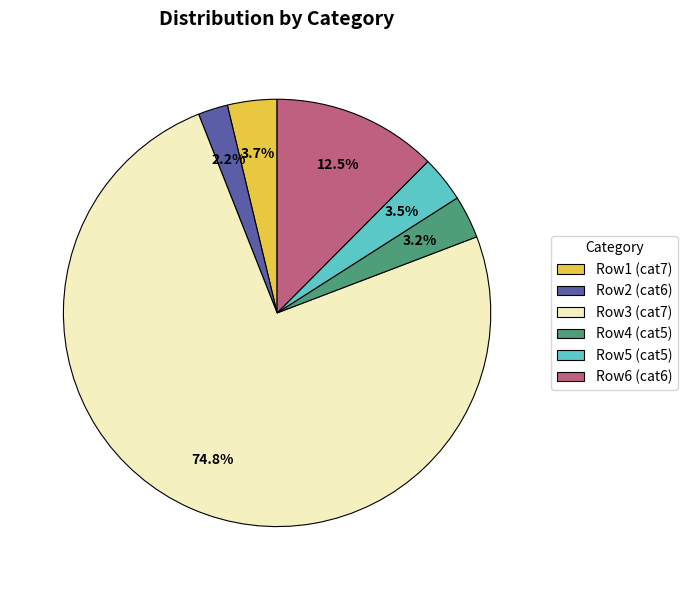

What is the smallest slice in the pie chart?

Row2 (cat6)